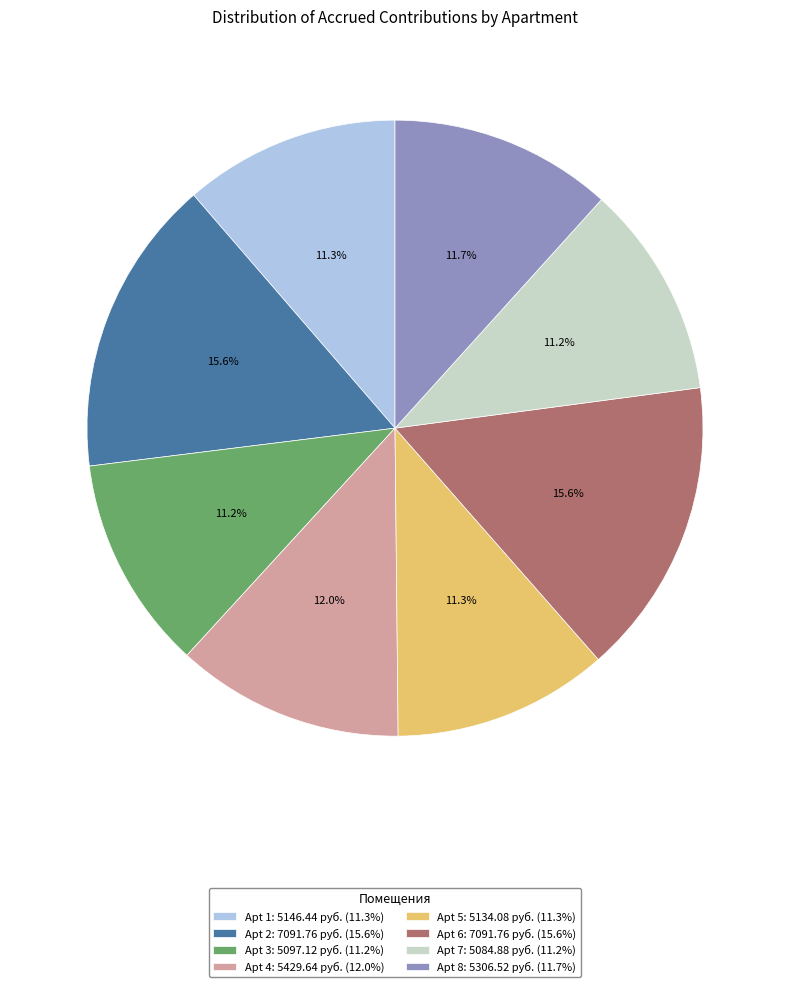

What is the ratio of the value at Apt 4: 5429.64 руб. (12.0%) to the value at Apt 6: 7091.76 руб. (15.6%)?

0.8